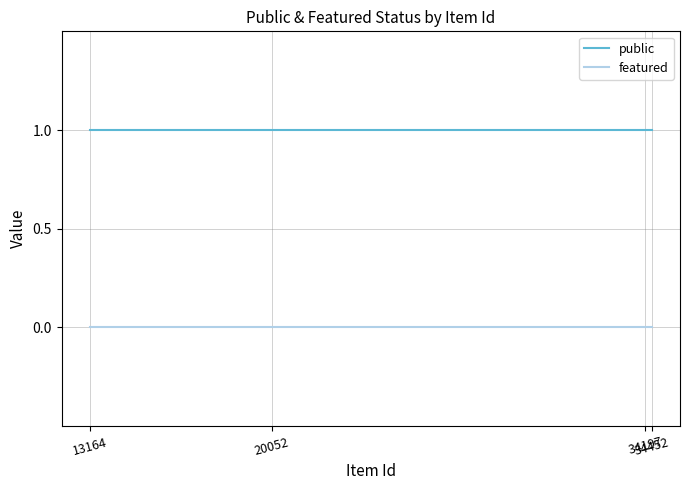

What is the spread (max minus min) of values at 13164?

1